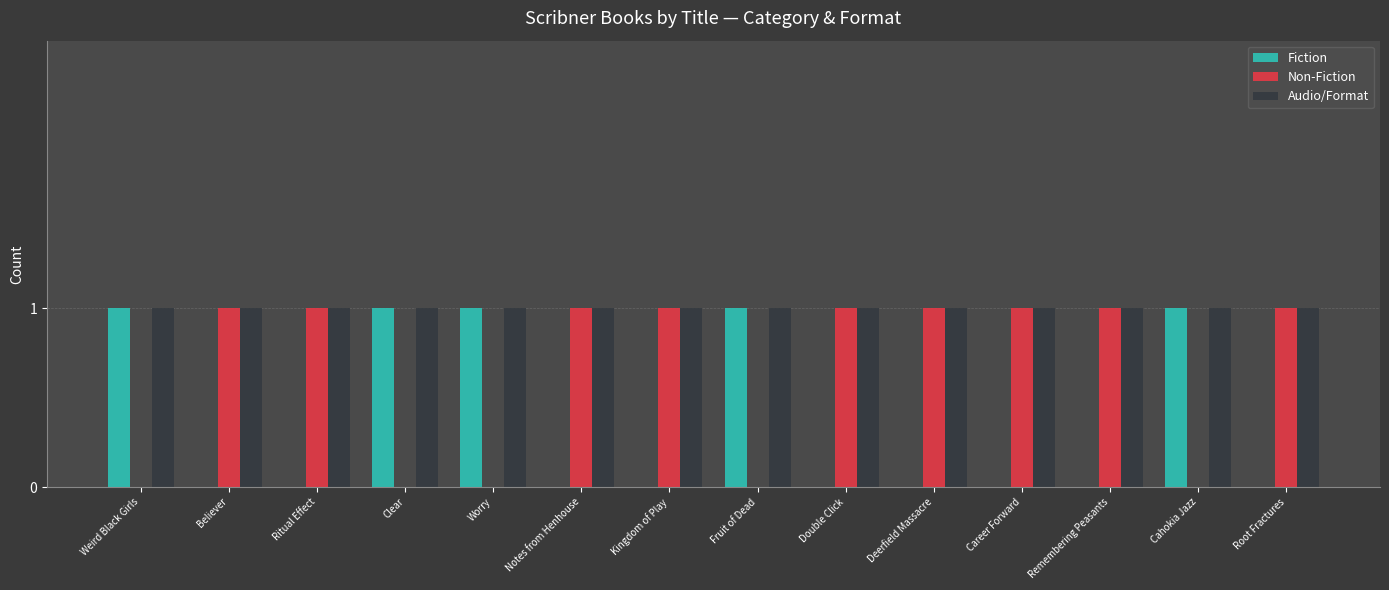

What is the greatest value displayed?

1